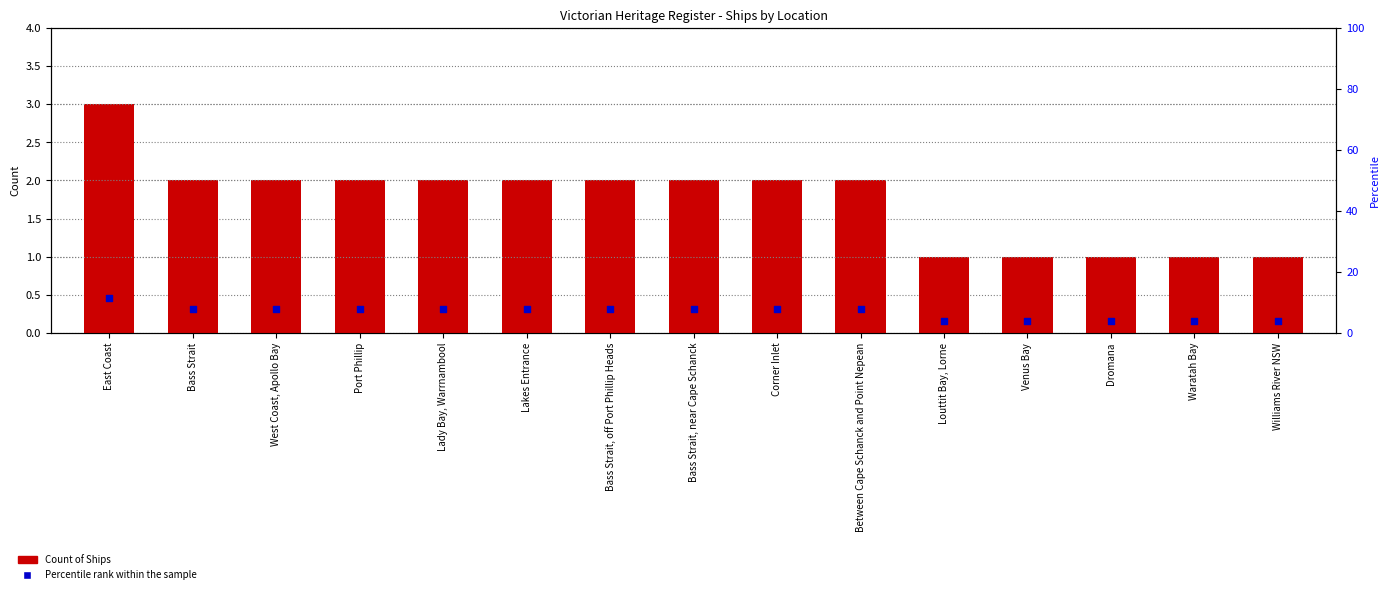

What are all the series names shown in the legend?

Count of Ships, Percentile rank within the sample